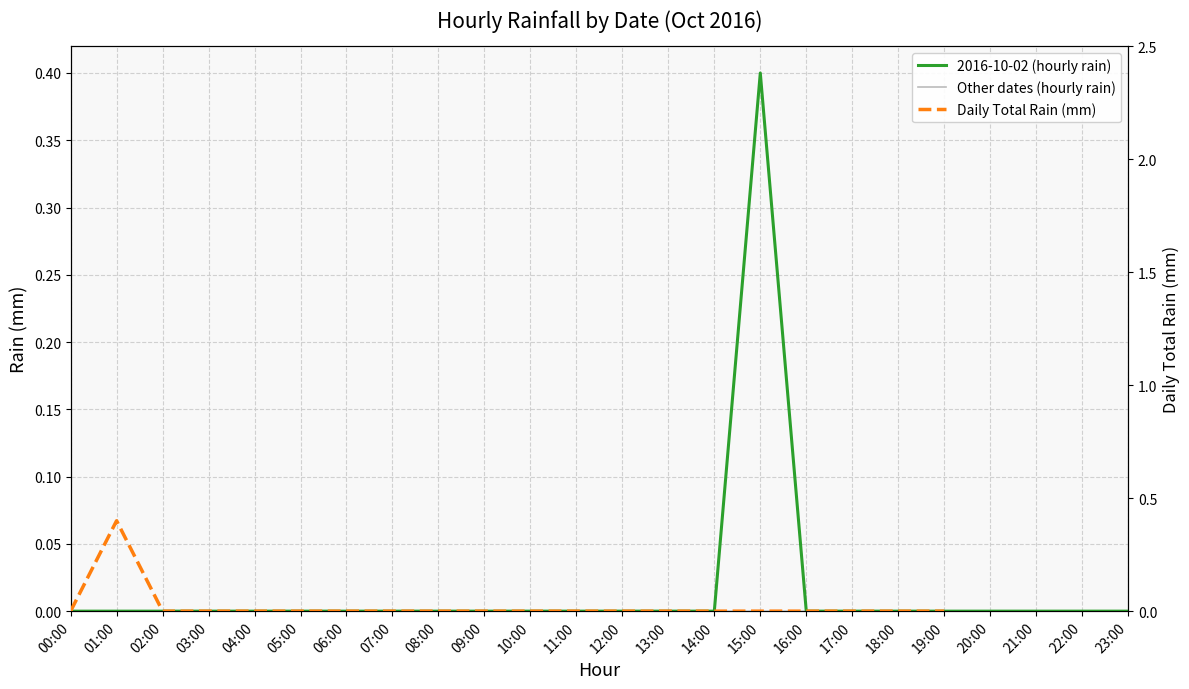

At which label is the value closest to 0?

00:00